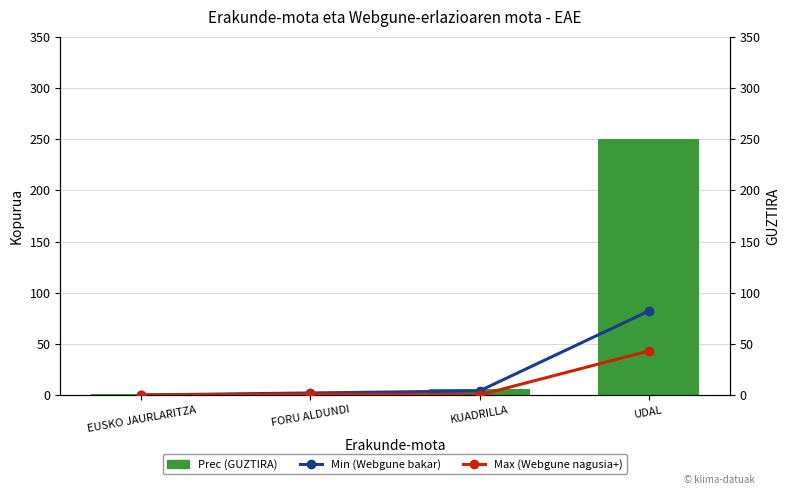

What is the total value across all series at UDAL?

375